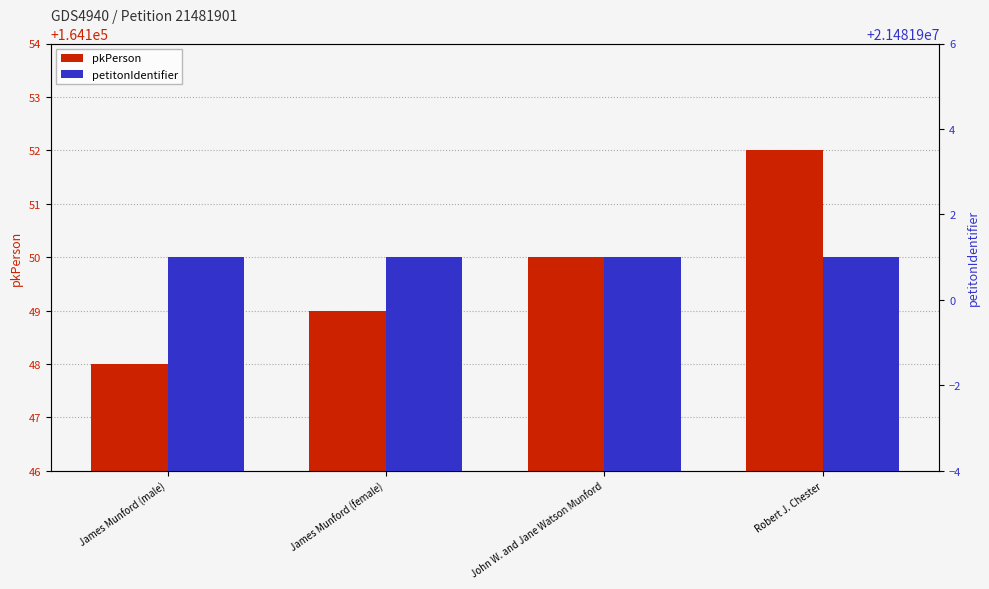

True or false: pkPerson has a value of 244700 at James Munford (male).

False